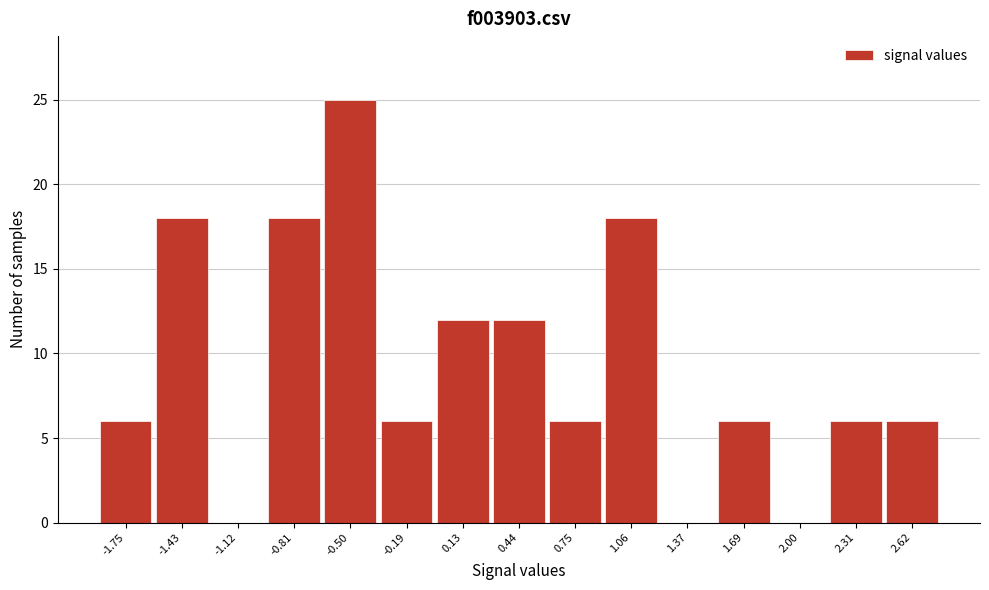

Reading left to right, list every bar in this chart as the range it spans on the x-axis followed by its height. Neither the bar edges nor the heights are printed on the chart, so give them approximately, as read against the axes.

-1.90 to -1.60: 6
-1.60 to -1.30: 18
-1.30 to -0.95: 0
-0.95 to -0.65: 18
-0.65 to -0.35: 25
-0.35 to -0.05: 6
-0.05 to 0.30: 12
0.30 to 0.60: 12
0.60 to 0.90: 6
0.90 to 1.20: 18
1.20 to 1.55: 0
1.55 to 1.85: 6
1.85 to 2.15: 0
2.15 to 2.45: 6
2.45 to 2.80: 6